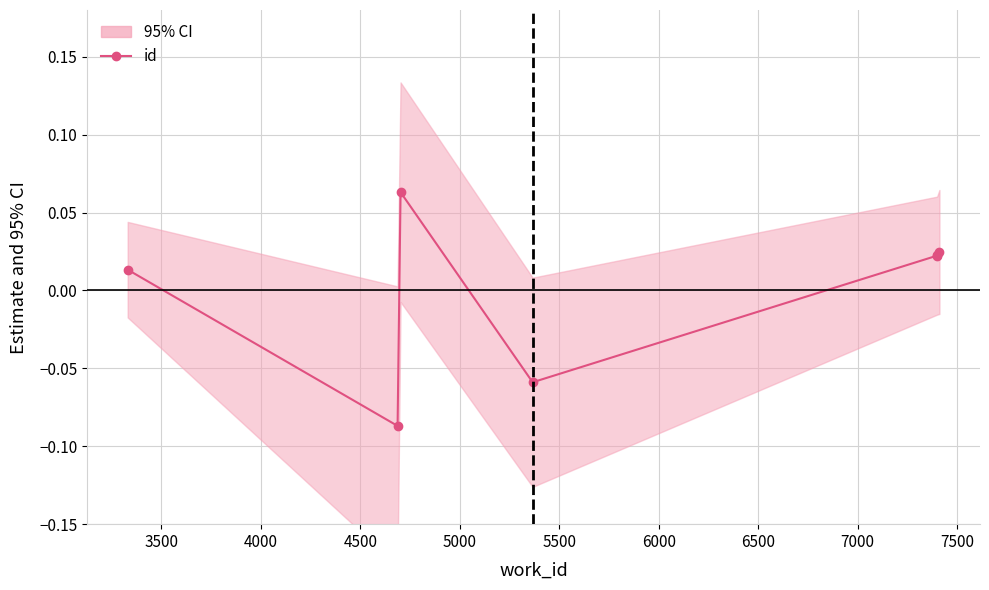

What is the greatest value displayed?

0.1